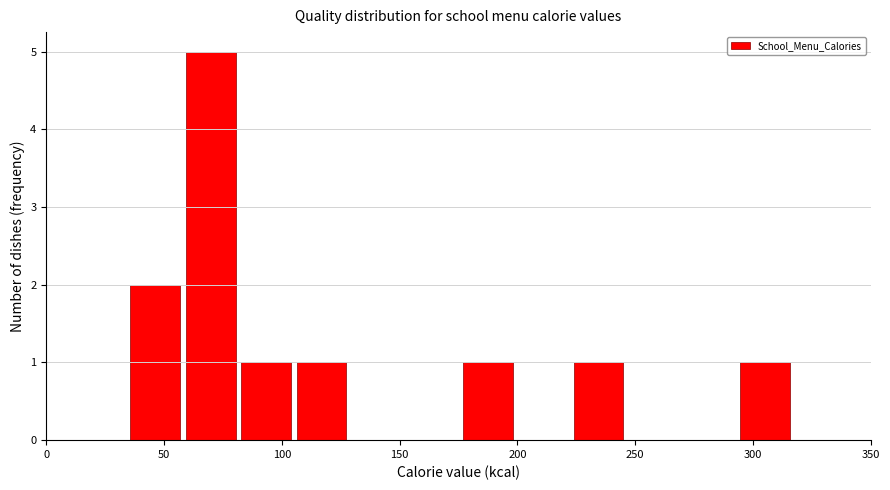

Reading left to right, transcribe this chart: for each bar, give the range it covers on the x-axis and its height. Neither the bar edges nor the heights are printed on the chart, so give them approximately, as read against the axes.

35 to 60: 2
60 to 80: 5
80 to 105: 1
105 to 130: 1
130 to 150: 0
150 to 175: 0
175 to 200: 1
200 to 225: 0
225 to 245: 1
245 to 270: 0
270 to 295: 0
295 to 315: 1